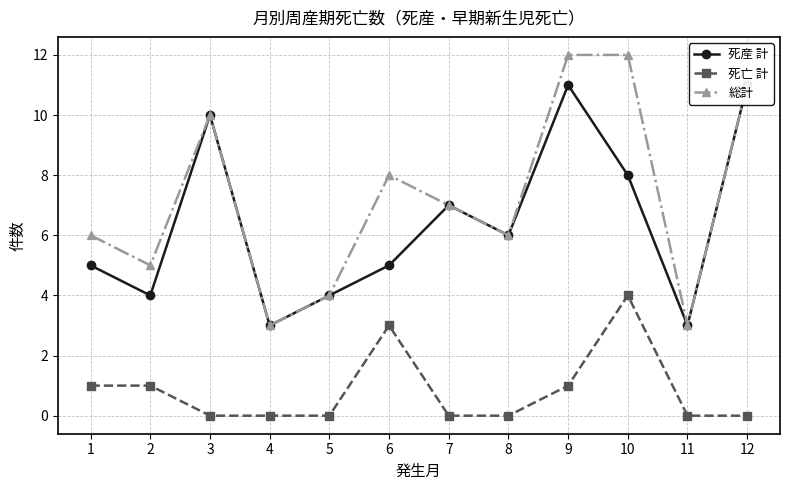

Is this an area chart (filled region under the line)?

No